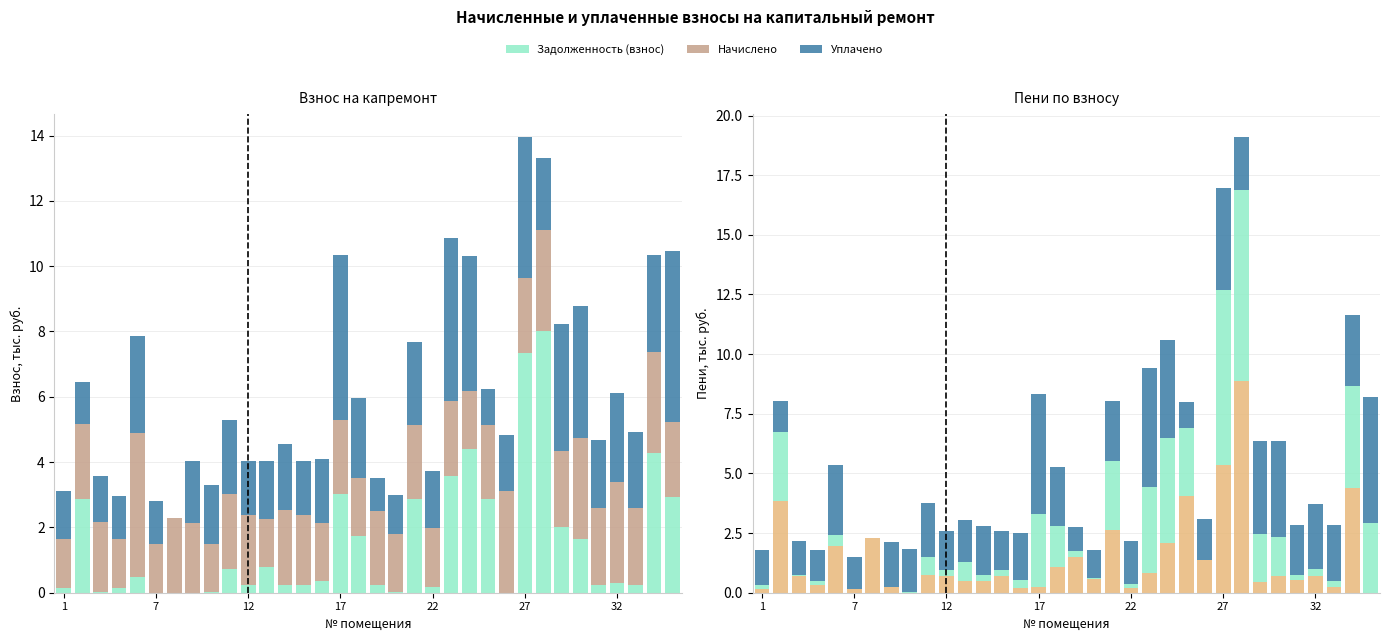

Which series has the largest range (max minus min)?

Задолженность (пени)